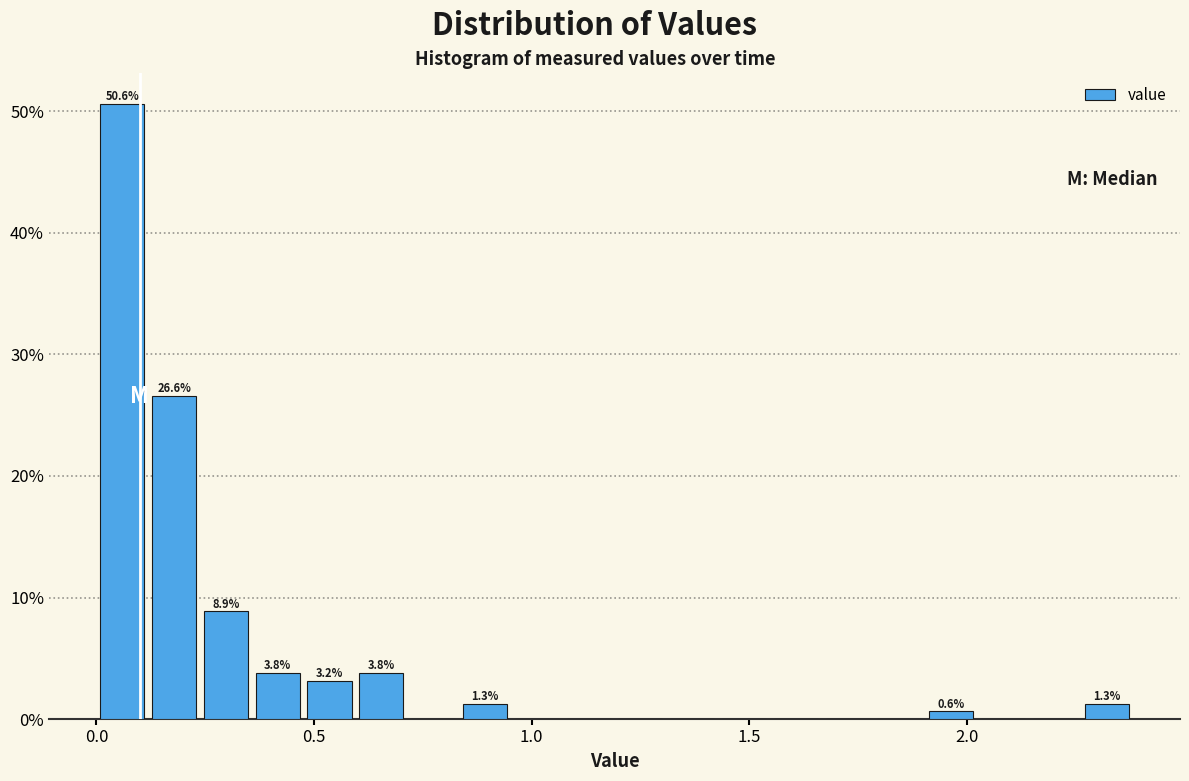

Around what value on the x-axis is the tallest bar? Give the approximate position of its centre, as read against the axis.

0.05